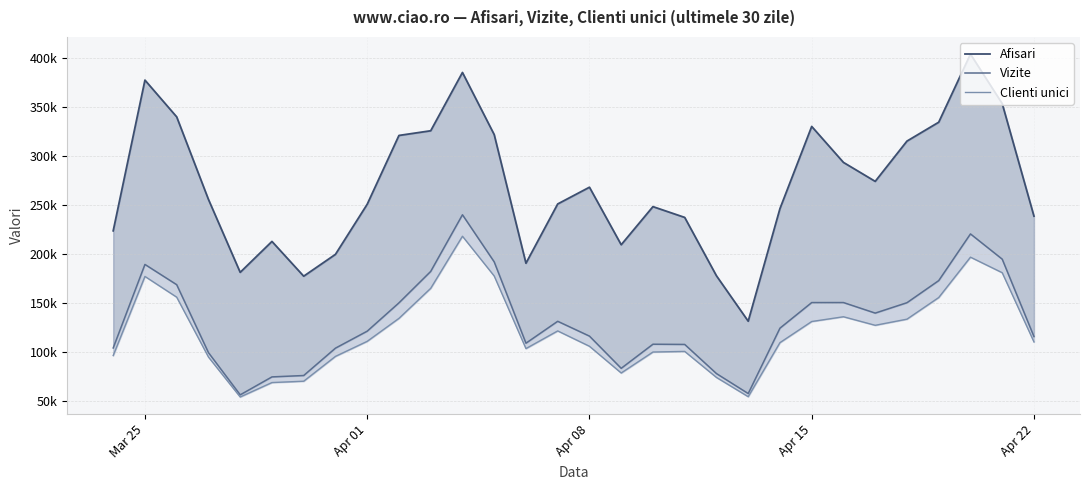

Is it true that Vizite equals 125626 at 11?

False